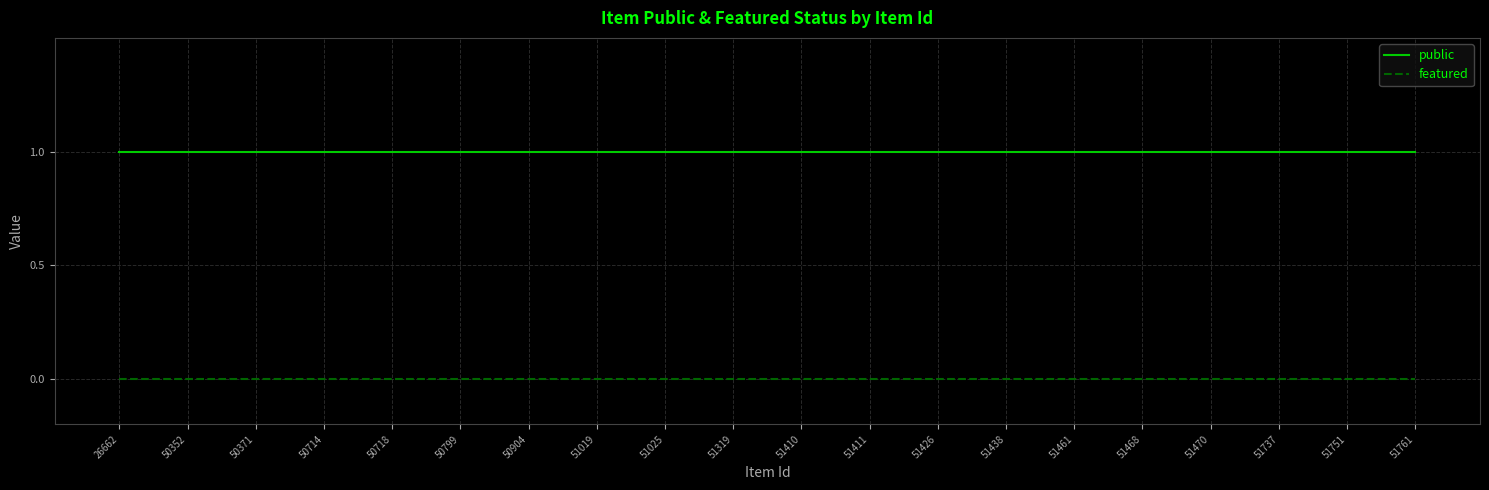

How many categories are shown in the chart?

20